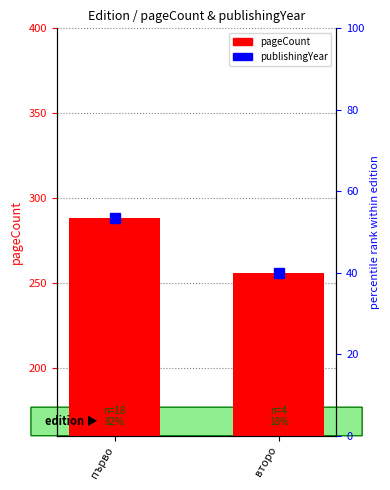

Reading left to right, transcribe all the data shown in this chart.

288	256